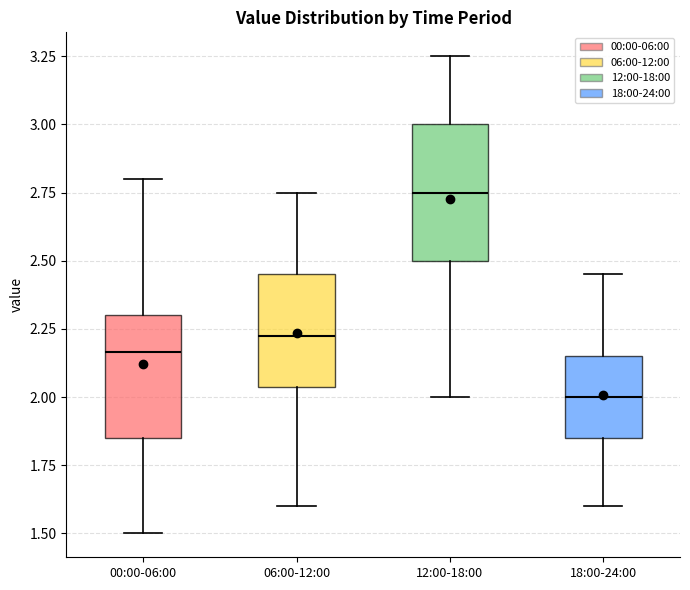

Reading left to right, read every box against the y-axis: the position of its median line, the range the box covers, and the ends of its whiskers. The values are not printed on the chart, so give them approximately, as read against the axis.

00:00-06:00: median 2.15, box 1.85 to 2.30, whiskers 1.50 to 2.80
06:00-12:00: median 2.25, box 2.05 to 2.45, whiskers 1.60 to 2.75
12:00-18:00: median 2.75, box 2.50 to 3.00, whiskers 2.00 to 3.25
18:00-24:00: median 2.00, box 1.85 to 2.15, whiskers 1.60 to 2.45